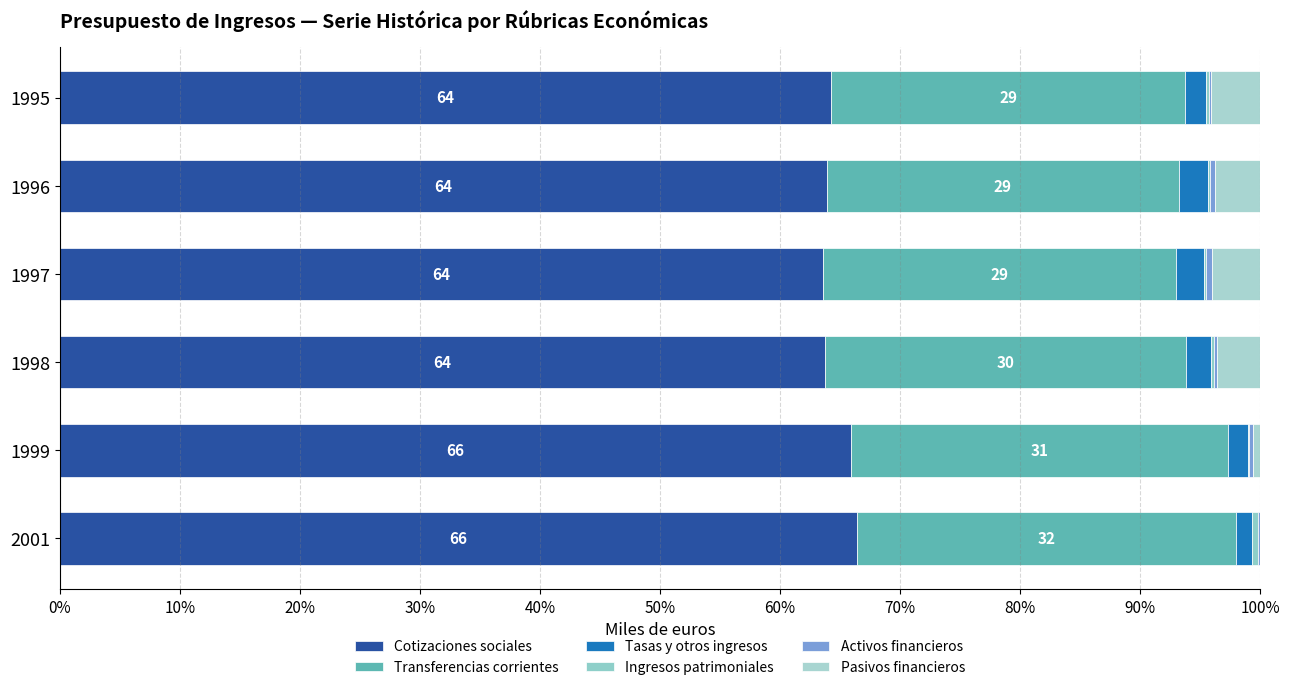

What is the value of the Pasivos financieros bar at the 3rd from the left?

4.0